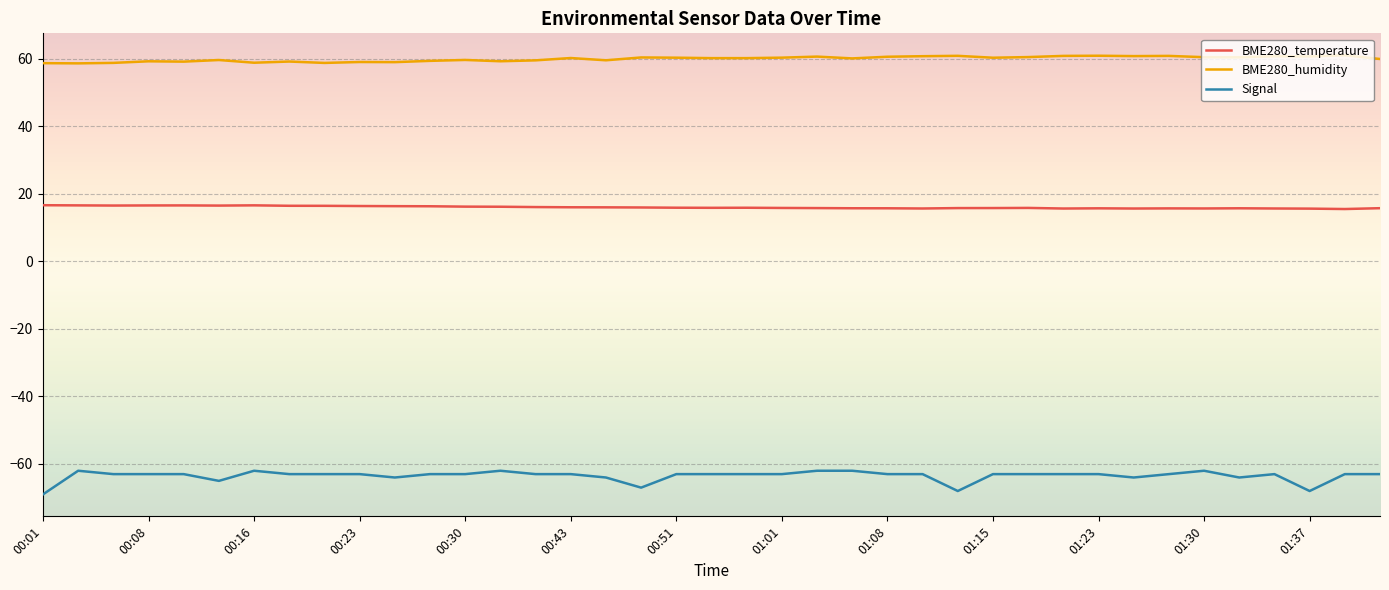

What is the greatest value displayed?

61.0